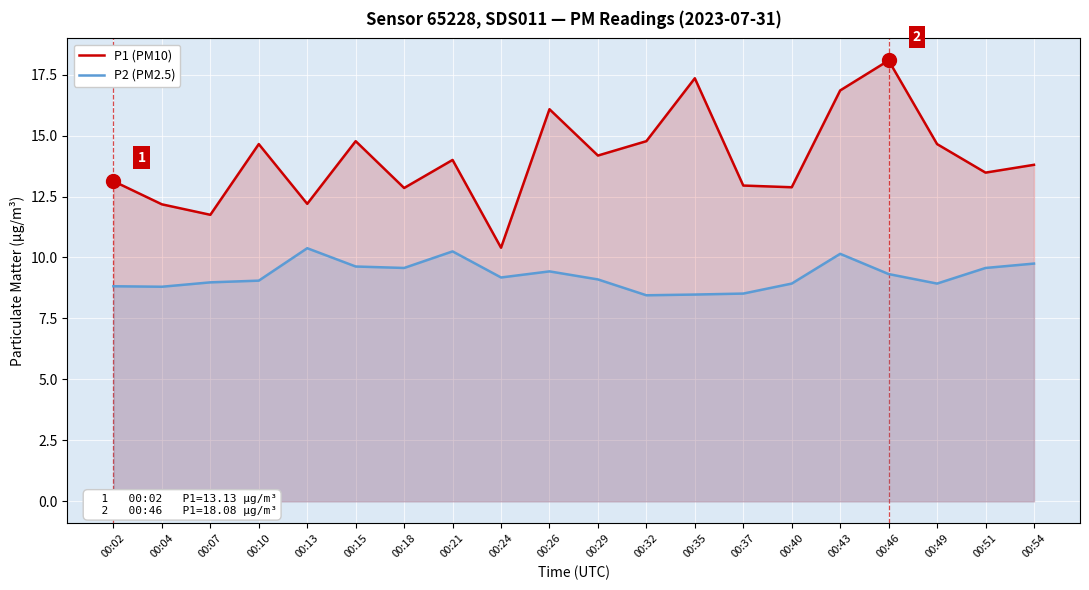

How many interior local valleys does the P2 (PM2.5) series have?

5